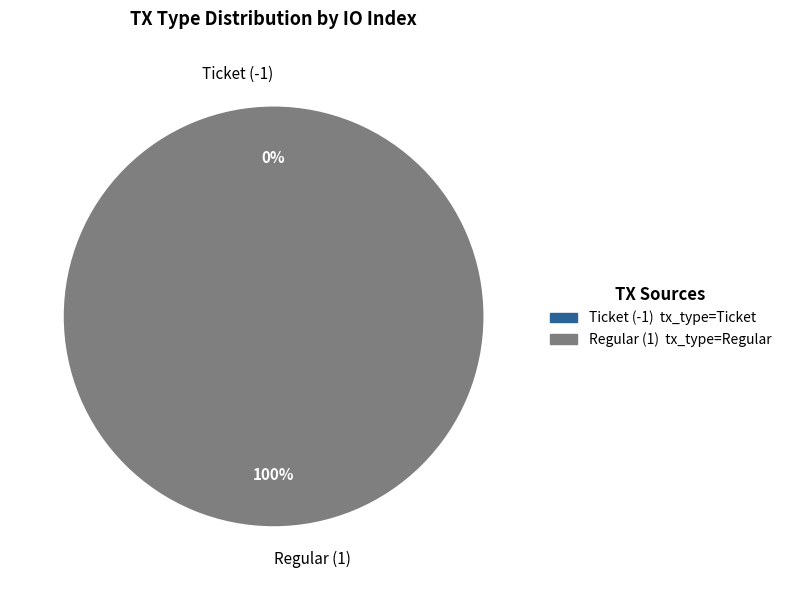

What is the largest slice in the pie chart?

Regular (1)